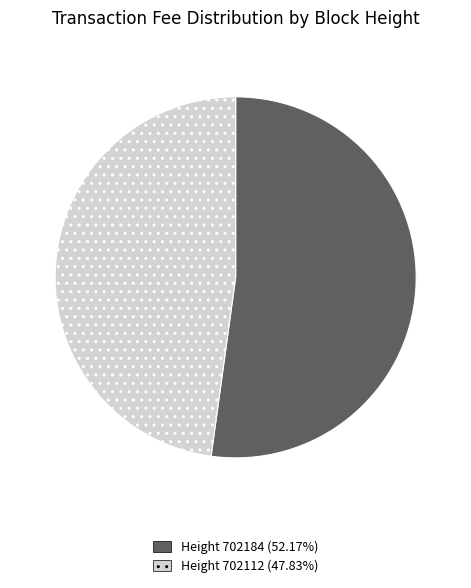

How many slices are in this pie chart?

2